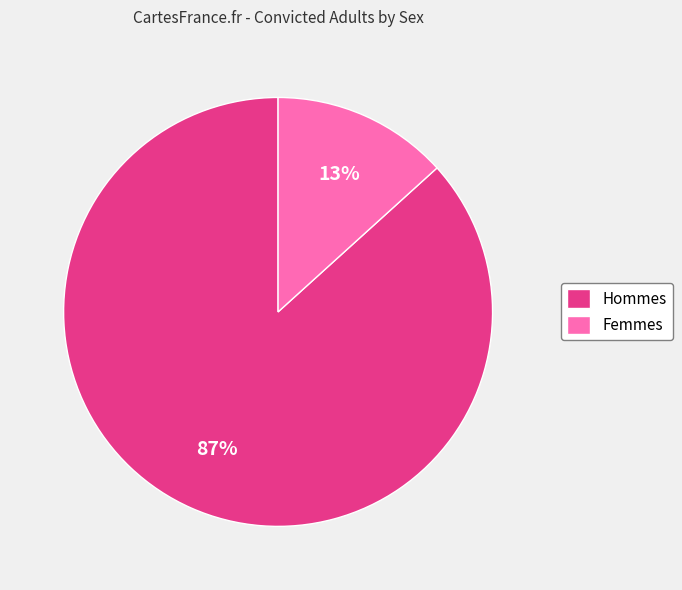

Is it true that Femmes is 13% of the pie?

True